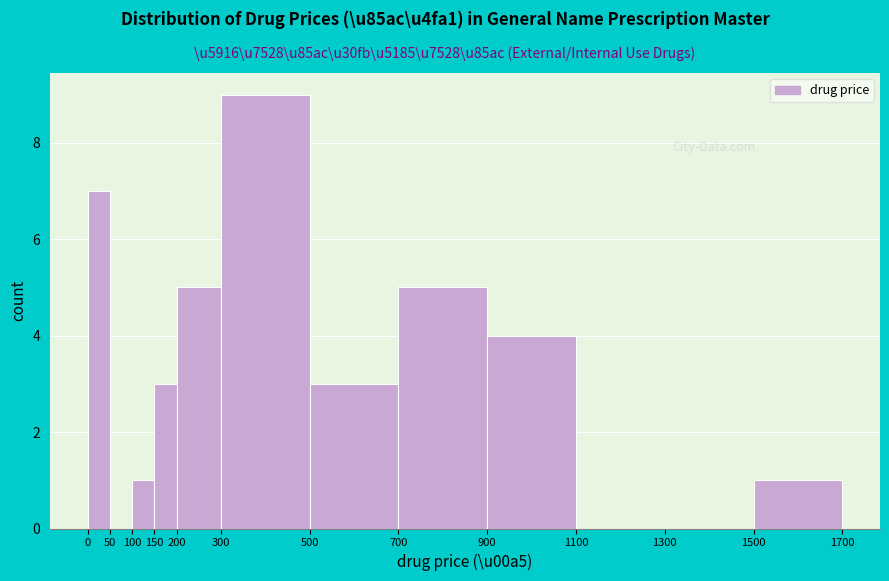

Reading left to right, transcribe this chart: for each bar, give the range it covers on the x-axis and its height. The values are not printed on the chart, so give them approximately, as read against the axis.

0 to 50: 7
50 to 100: 0
100 to 150: 1
150 to 200: 3
200 to 300: 5
300 to 500: 9
500 to 700: 3
700 to 900: 5
900 to 1100: 4
1100 to 1300: 0
1300 to 1500: 0
1500 to 1700: 1